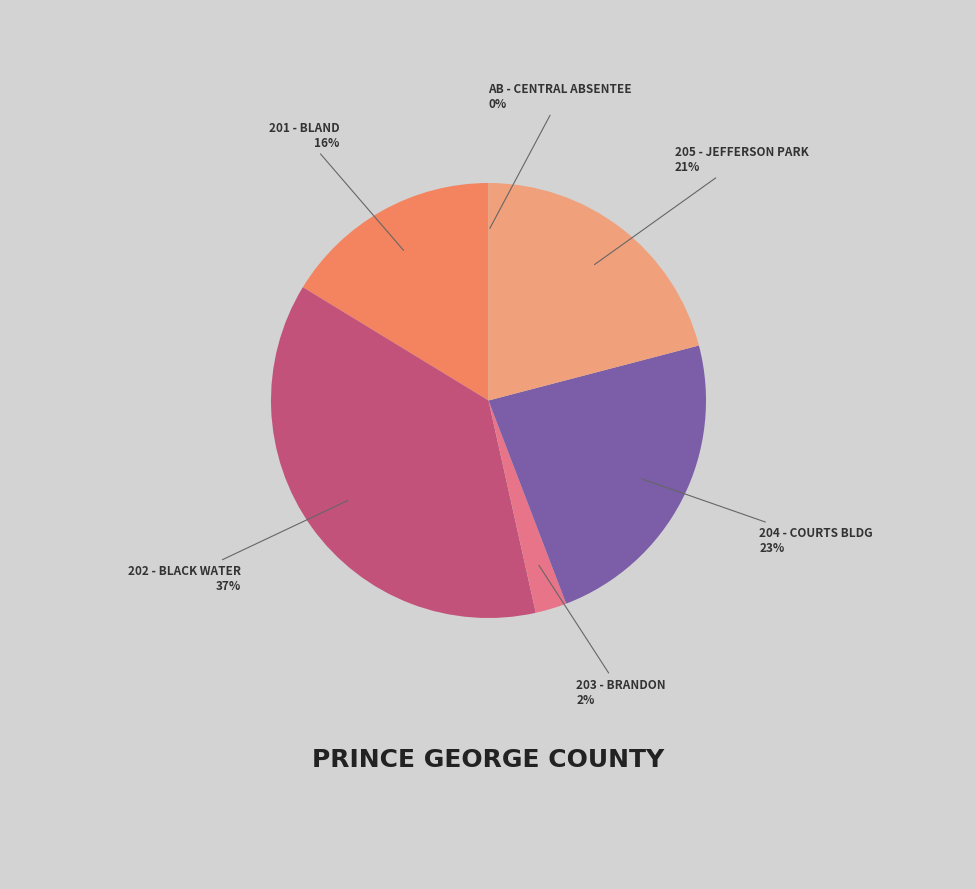

Which has a higher value, 204 - Courts Bldg or 205 - Jefferson Park?

204 - Courts Bldg